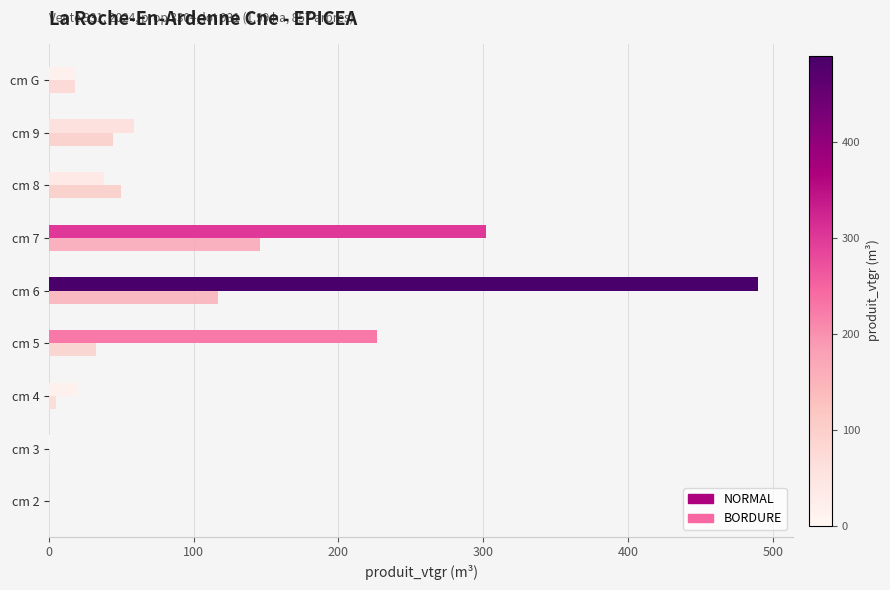

What are all the series names shown in the legend?

NORMAL, BORDURE